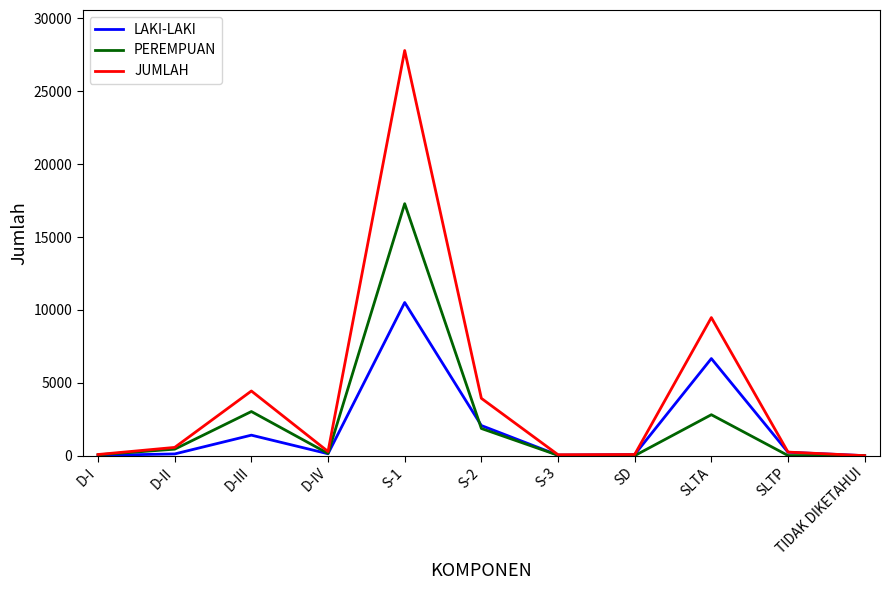

Which category has the highest value in the LAKI-LAKI series?

S-1